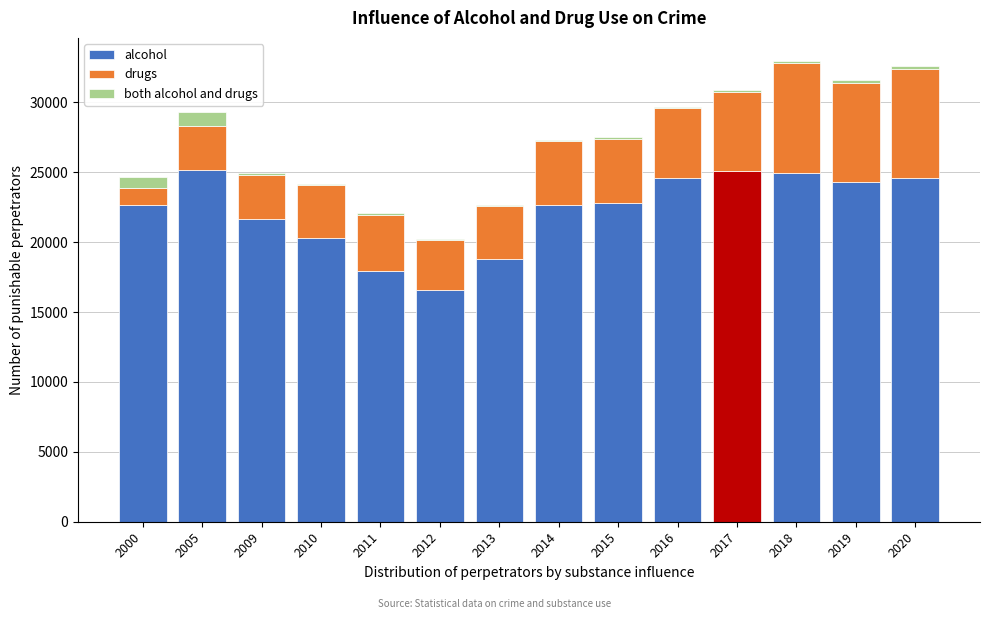

What is the sum of all alcohol values?

312030